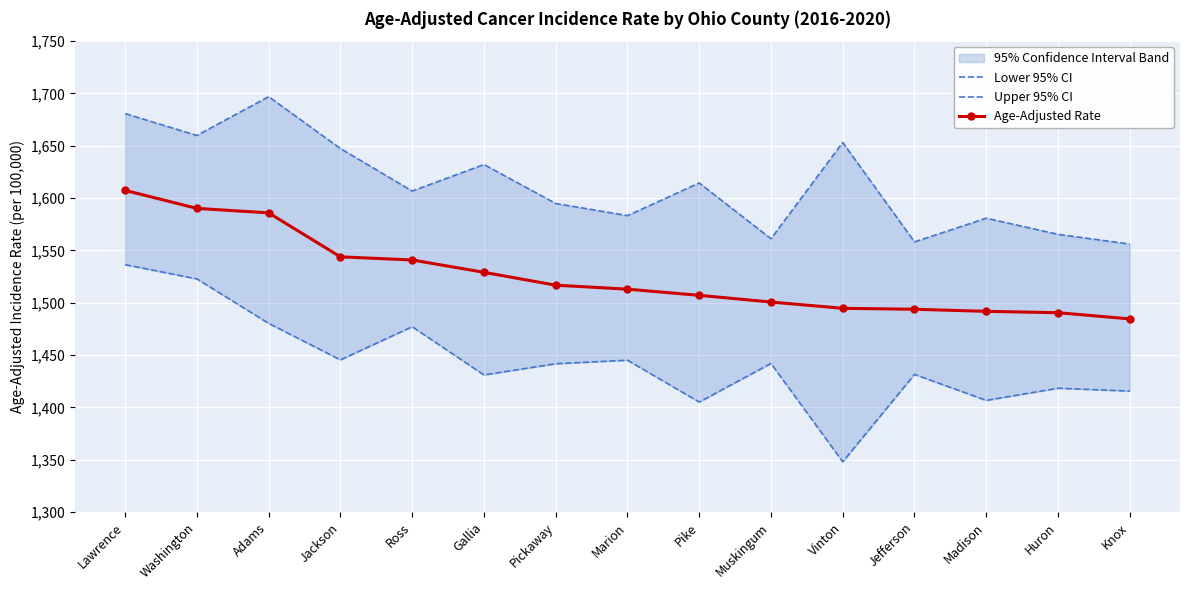

What position from the right is Knox?

1